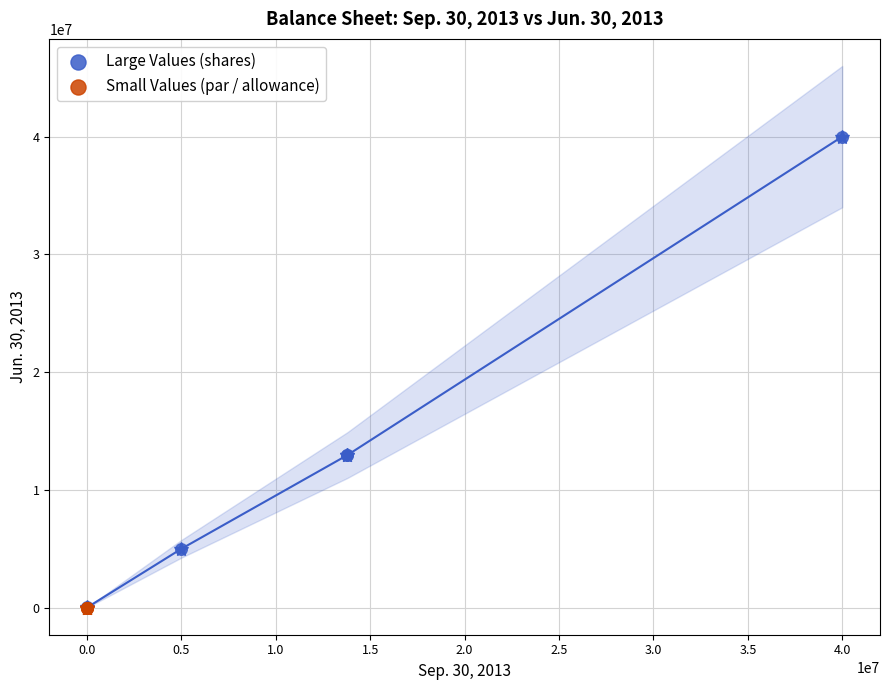

Which series has the largest Y range (max minus min)?

Large Values (shares)